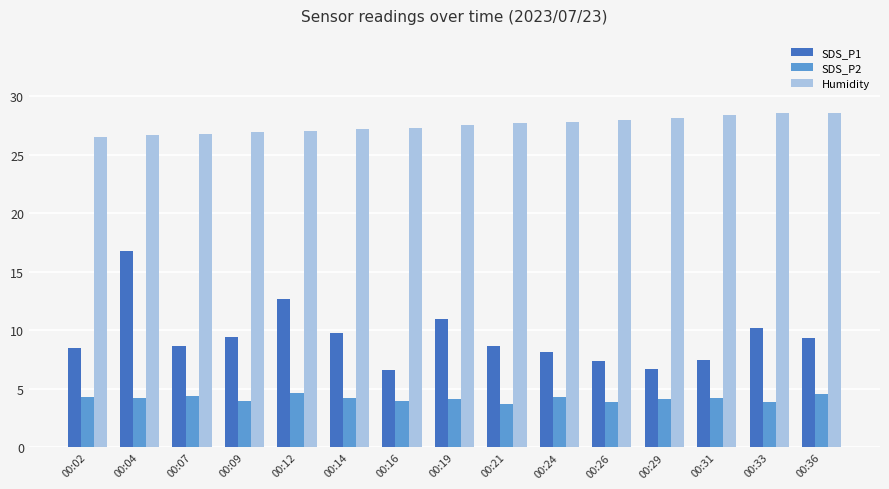

Is the value of Humidity at 00:19 greater than the value of SDS_P2 at 00:02?

Yes